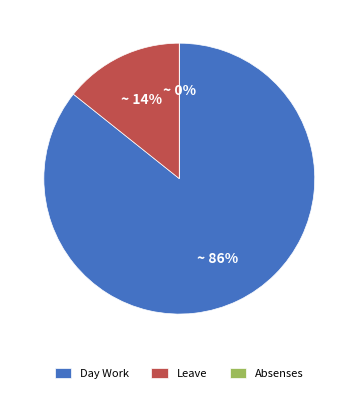

The Absenses slice represents 0% of the pie. True or false?

True